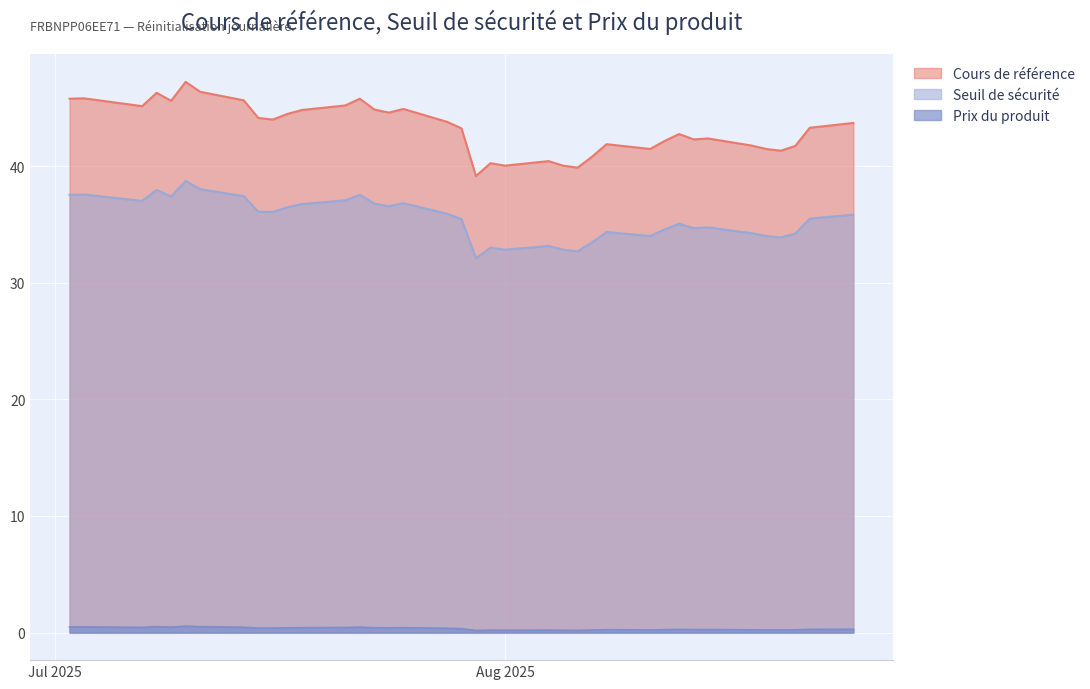

What is the sum of all Prix du produit values?

12.9